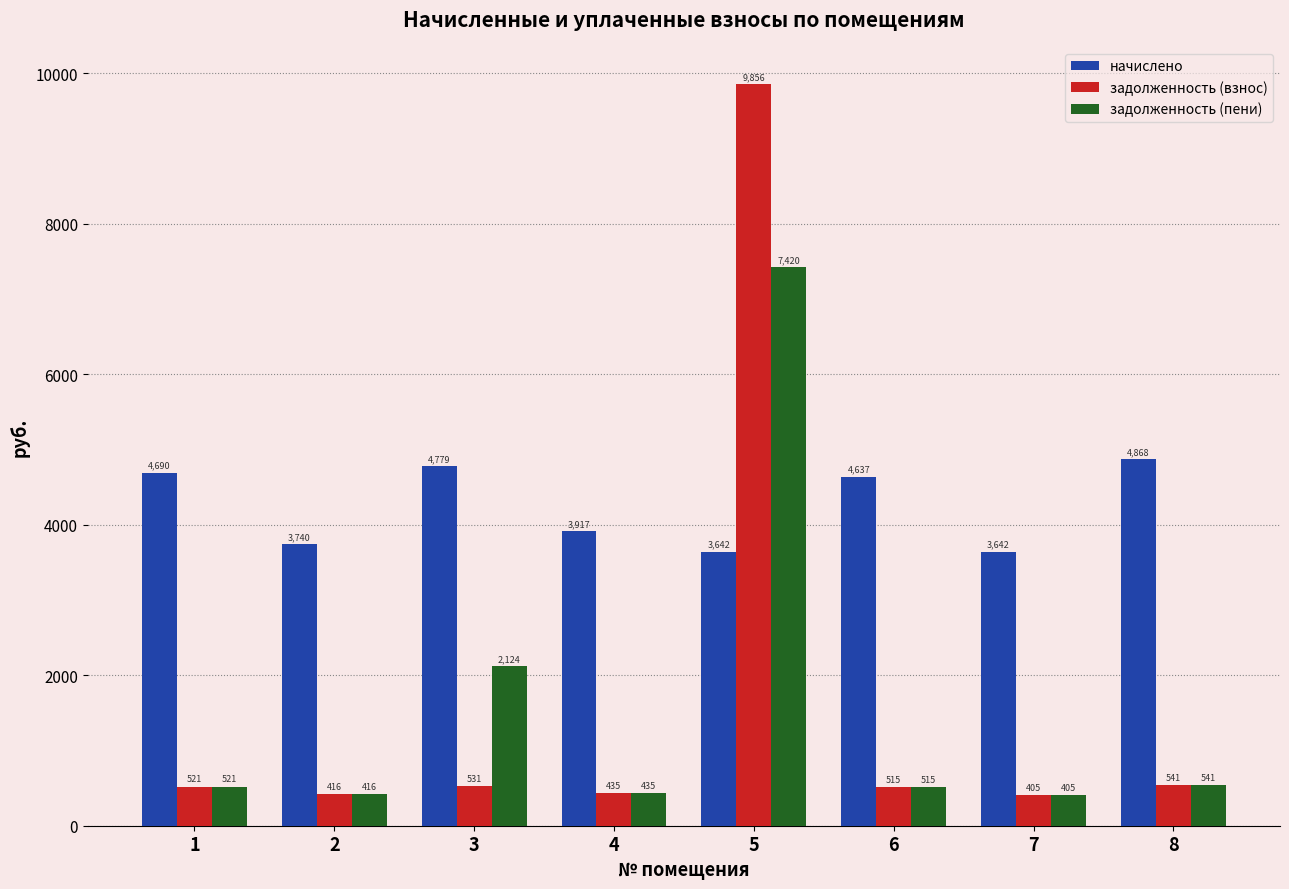

At which category does the chart reach its peak across all series?

5